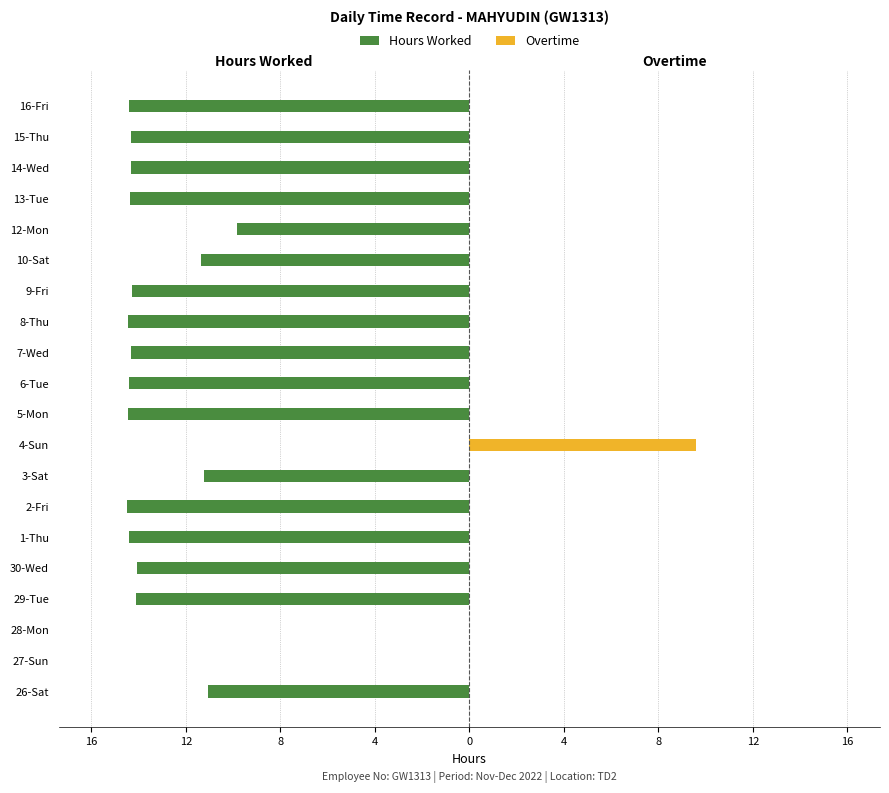

Are the bars horizontal?

Yes